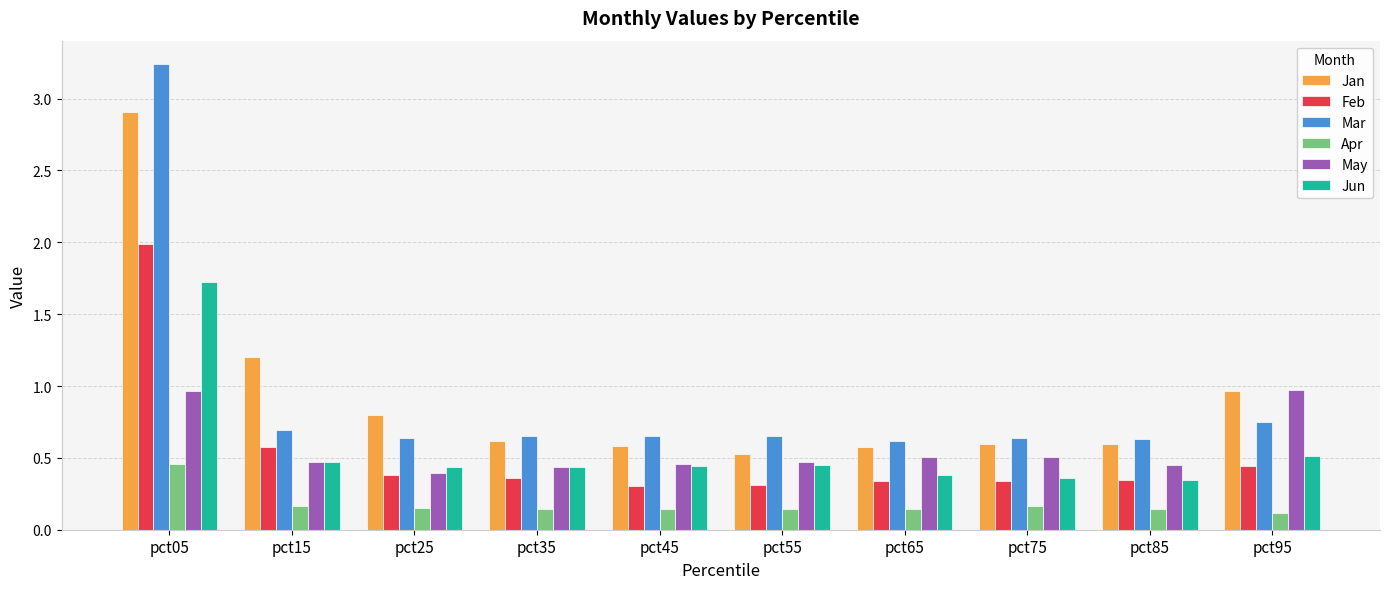

Count the Jun values in the range 0 to 1.

9